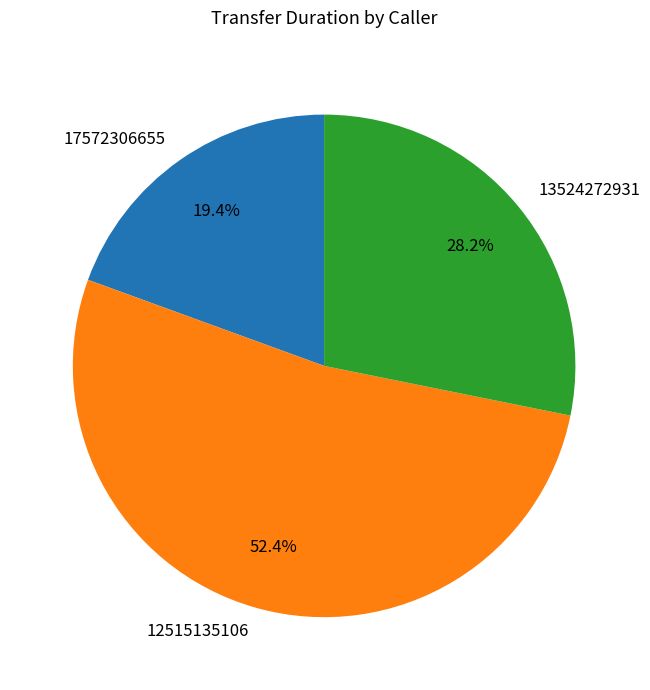

Which slice is the largest?

12515135106